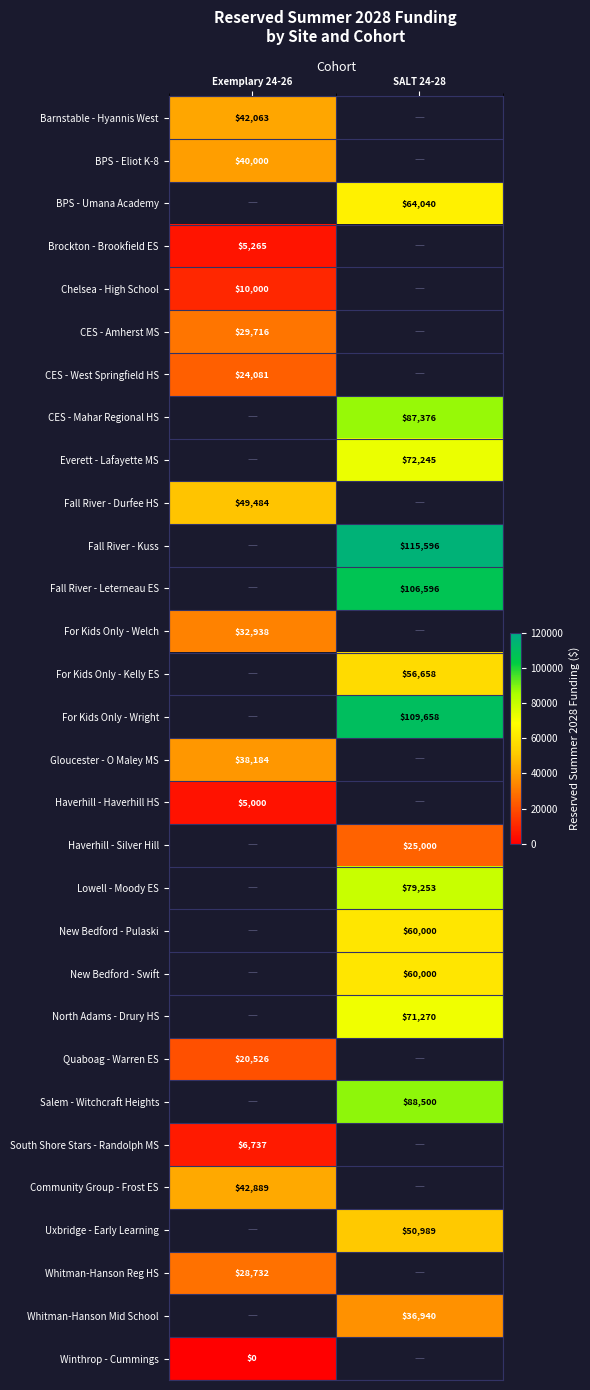

What is the sum of all BPS - Umana Academy values?

64039